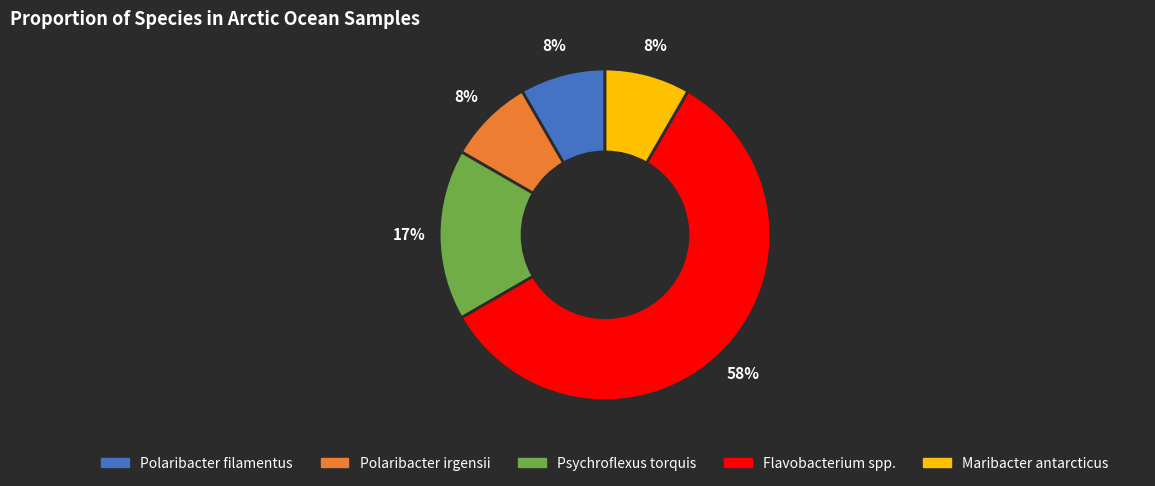

Does any single category account for the majority?

Yes